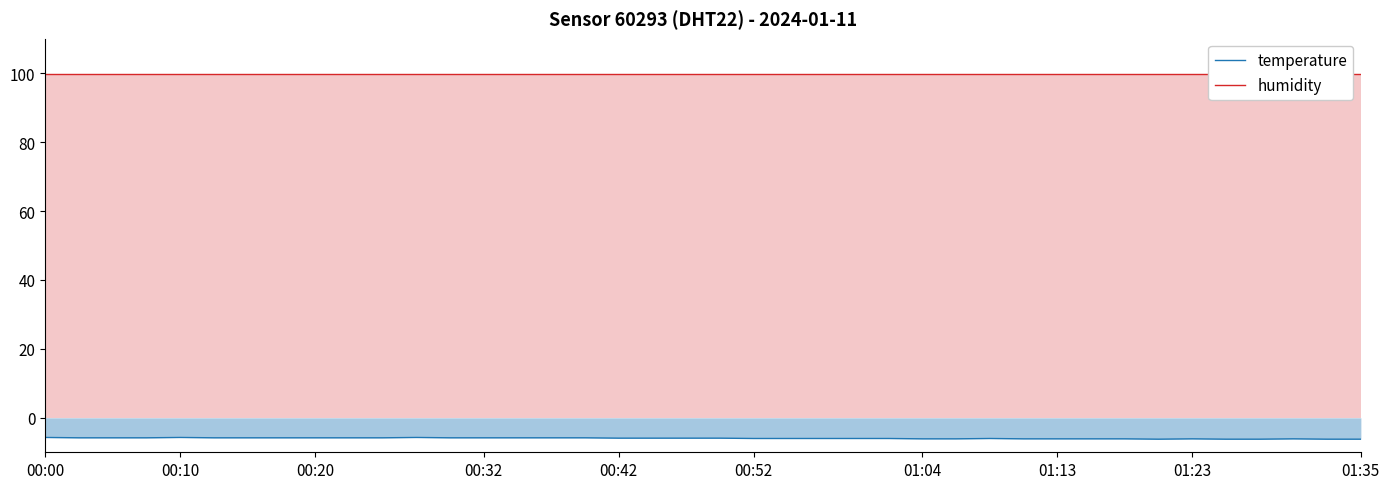

Rank the series at 14 from lowest to highest value.

temperature, humidity